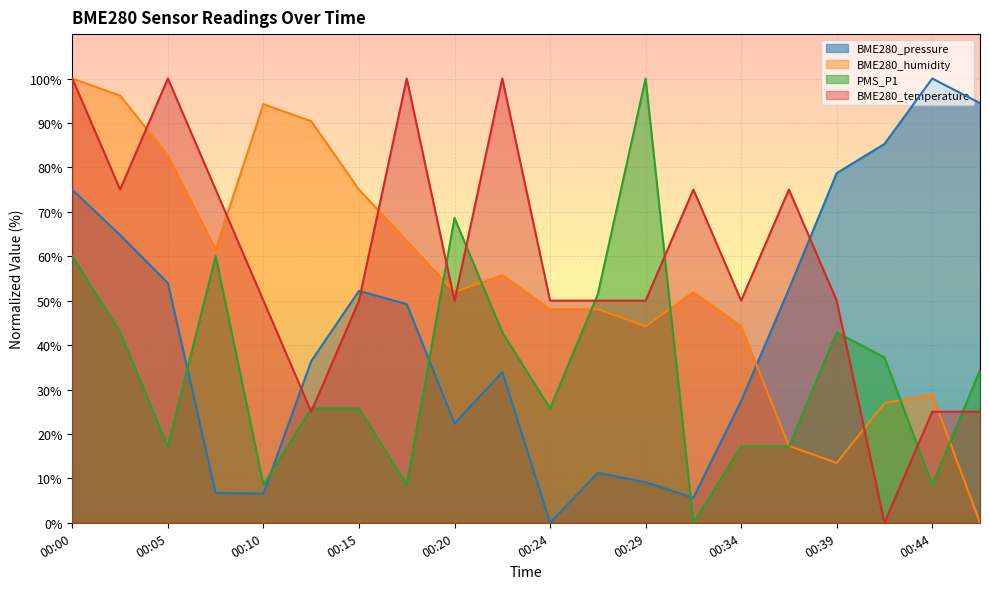

True or false: PMS_P1 has more than 1 interior local peaks.

True